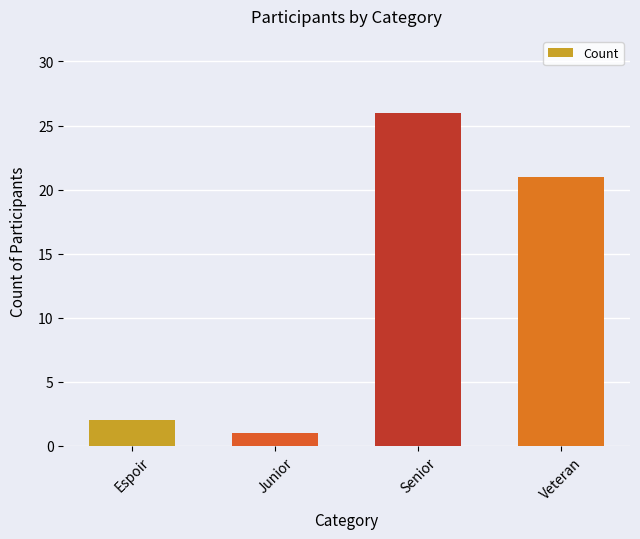

What is the smallest value displayed?

1